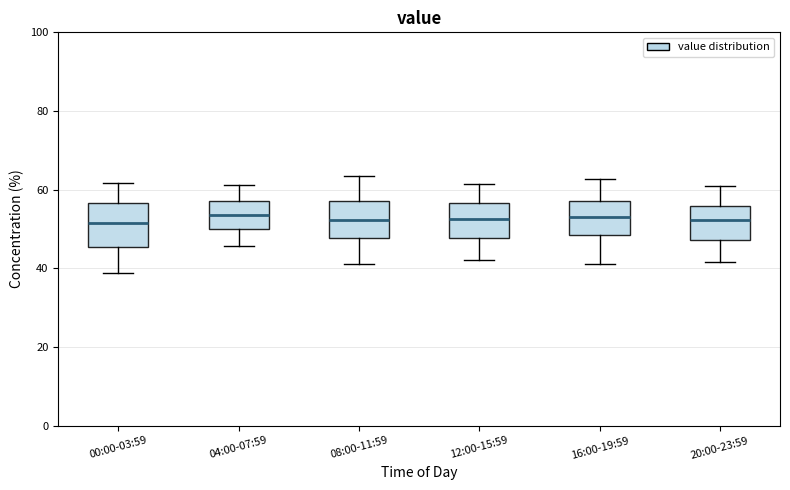

Reading left to right, read every box against the y-axis: the position of its median line, the range the box covers, and the ends of its whiskers. The values are not printed on the chart, so give them approximately, as read against the axis.

00:00-03:59: median 52, box 46 to 56, whiskers 38 to 62
04:00-07:59: median 54, box 50 to 58, whiskers 46 to 62
08:00-11:59: median 52, box 48 to 58, whiskers 42 to 64
12:00-15:59: median 52, box 48 to 56, whiskers 42 to 62
16:00-19:59: median 52, box 48 to 58, whiskers 42 to 62
20:00-23:59: median 52, box 48 to 56, whiskers 42 to 60